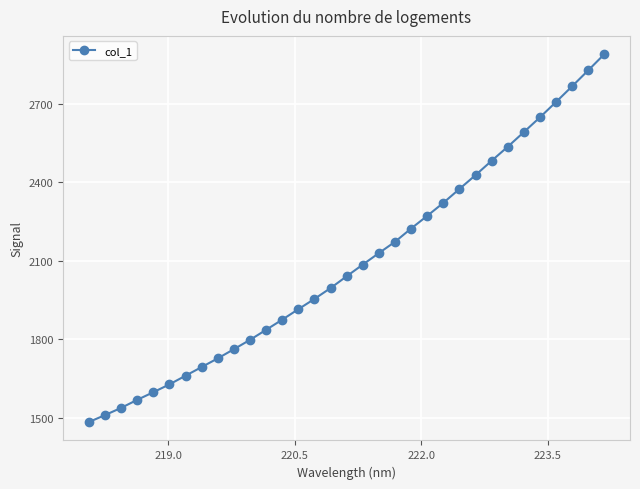

What is the value of the 25th point from the left?

2428.1